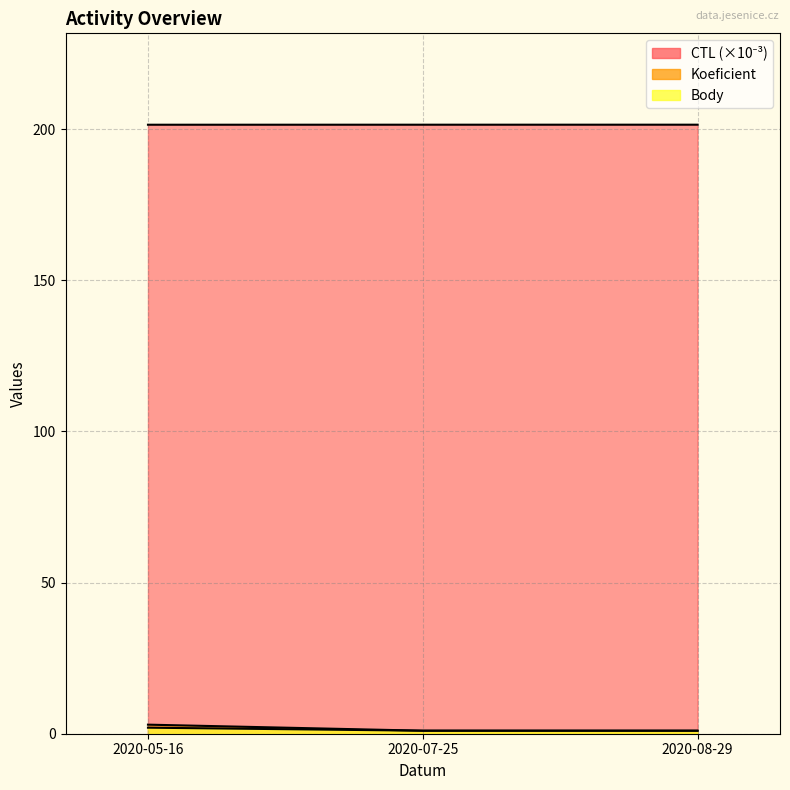

Rank the categories by CTL value from highest to lowest.

2020-08-29, 2020-07-25, 2020-05-16